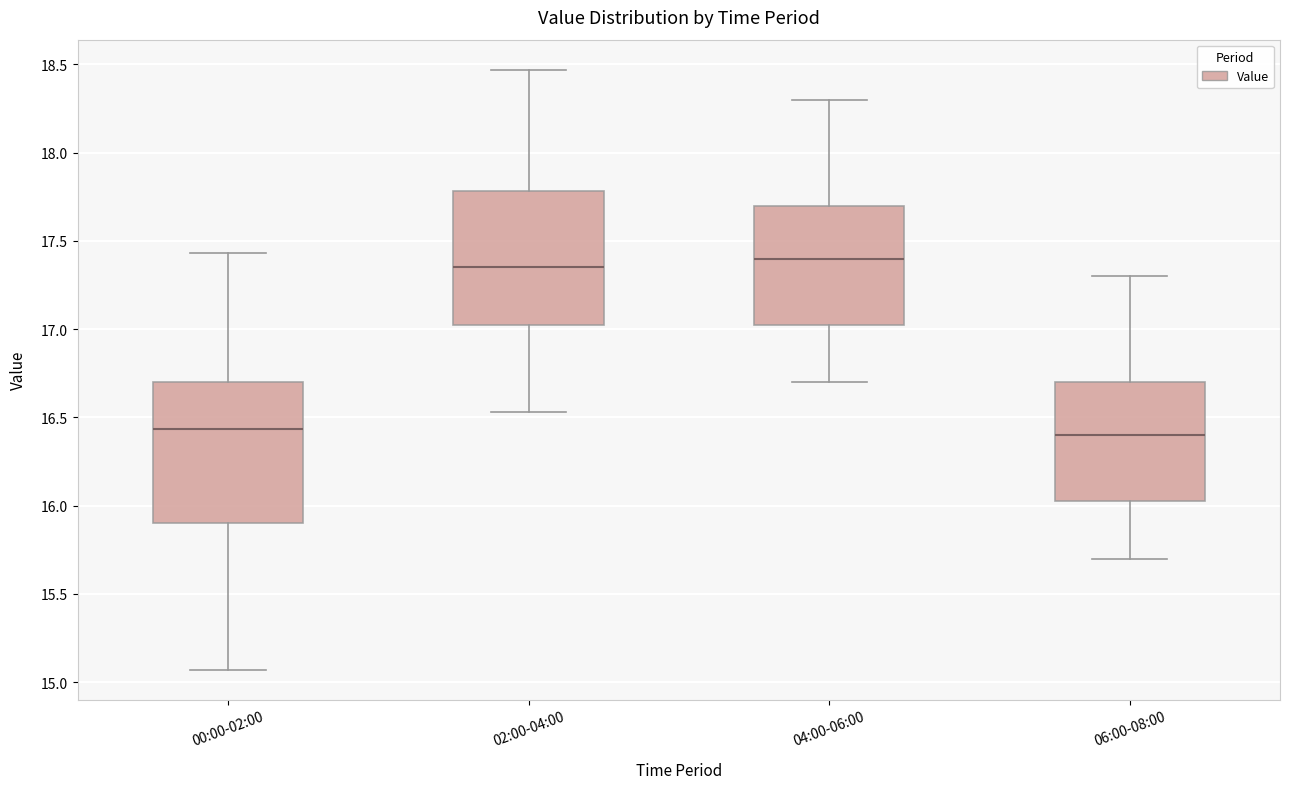

Where does the lower whisker of the box for 00:00-02:00 end on the y-axis? The values are not printed on the chart, so give them approximately, as read against the axis.

15.05